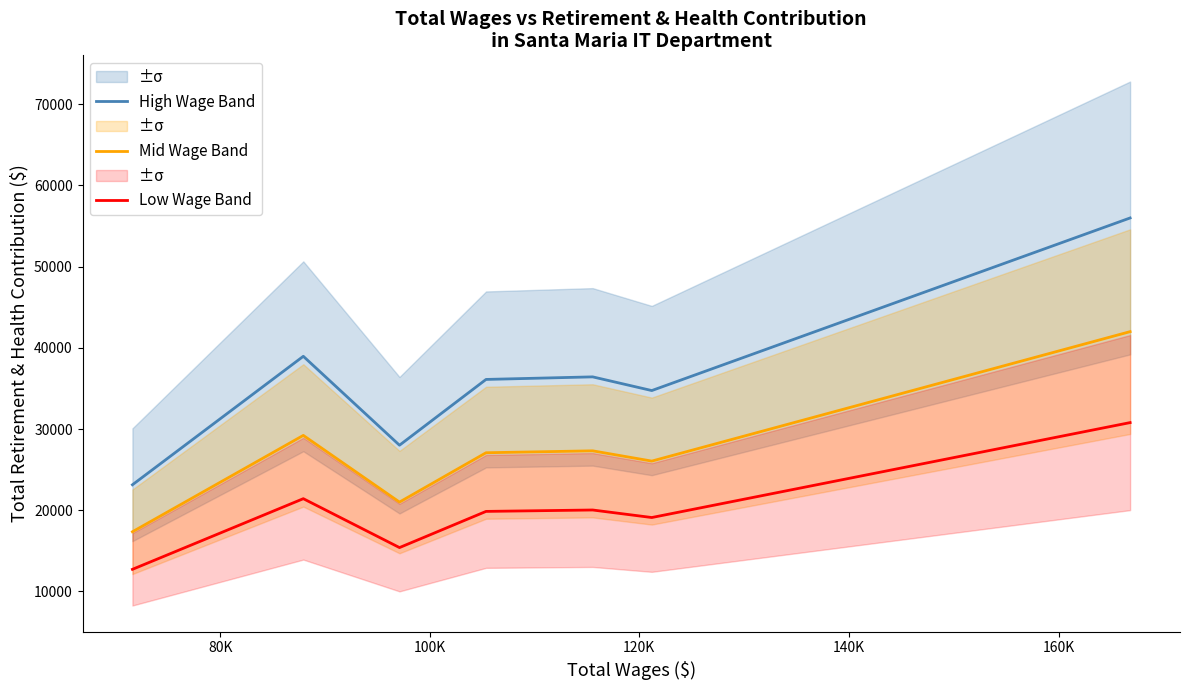

What is the lowest value of the Low Wage Band series?

12725.9